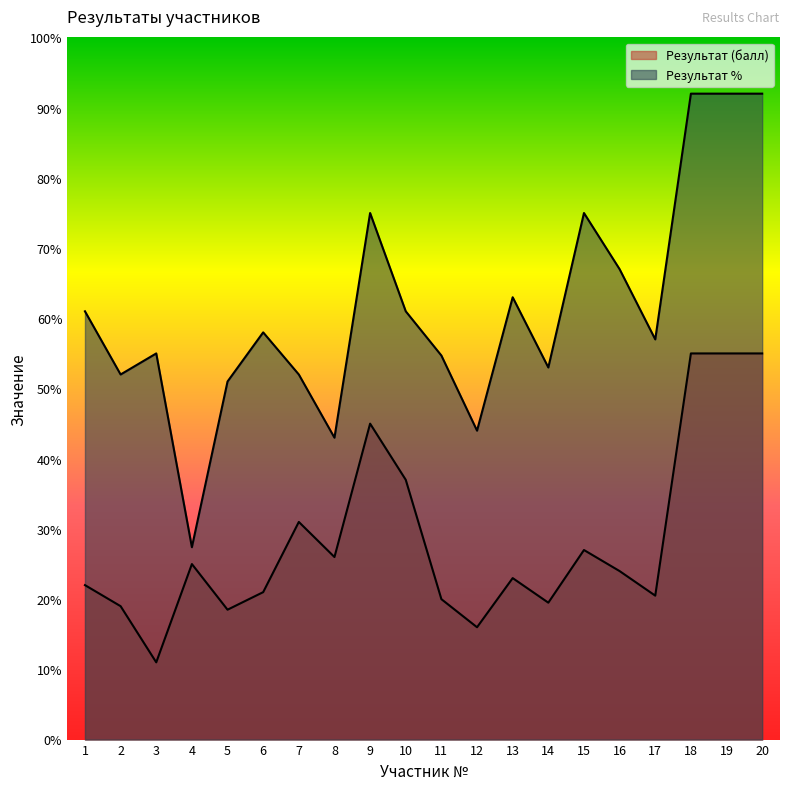

Which series has the largest range (max minus min)?

Результат %